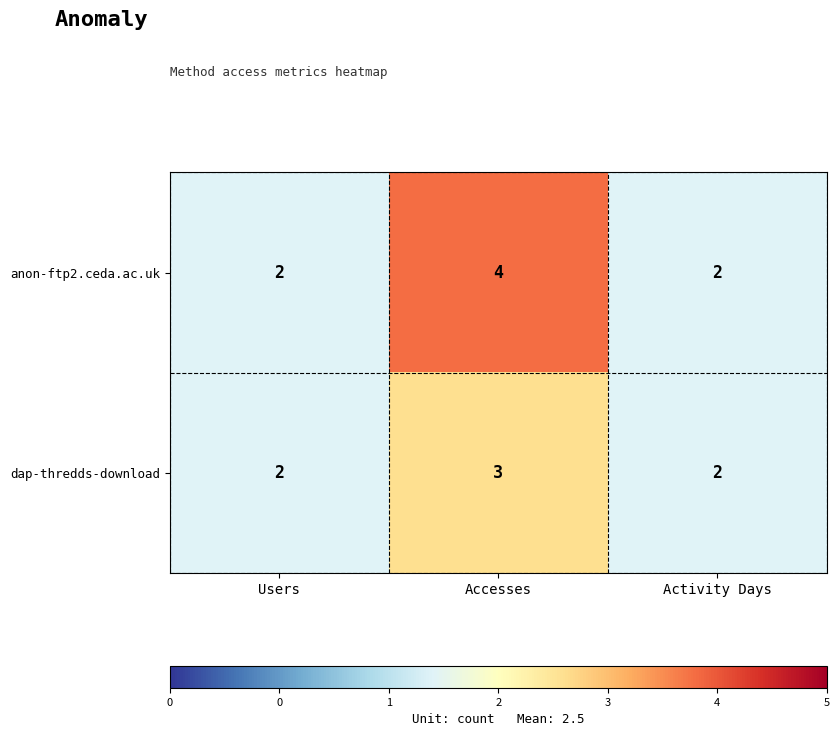

The value of anon-ftp2.ceda.ac.uk at Activity Days is 2. True or false?

True